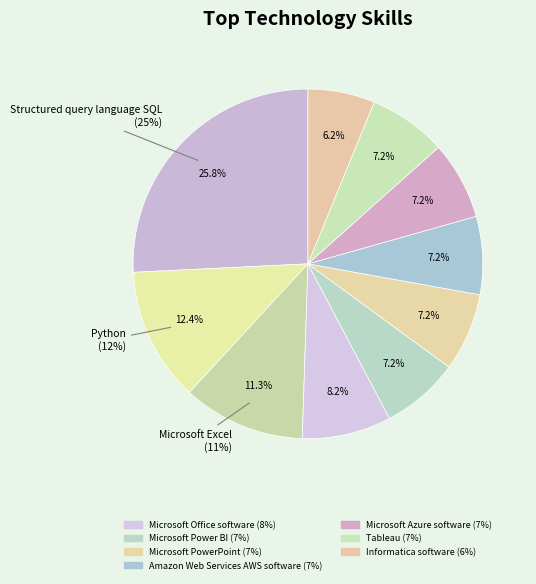

How many segments does this pie chart have?

10